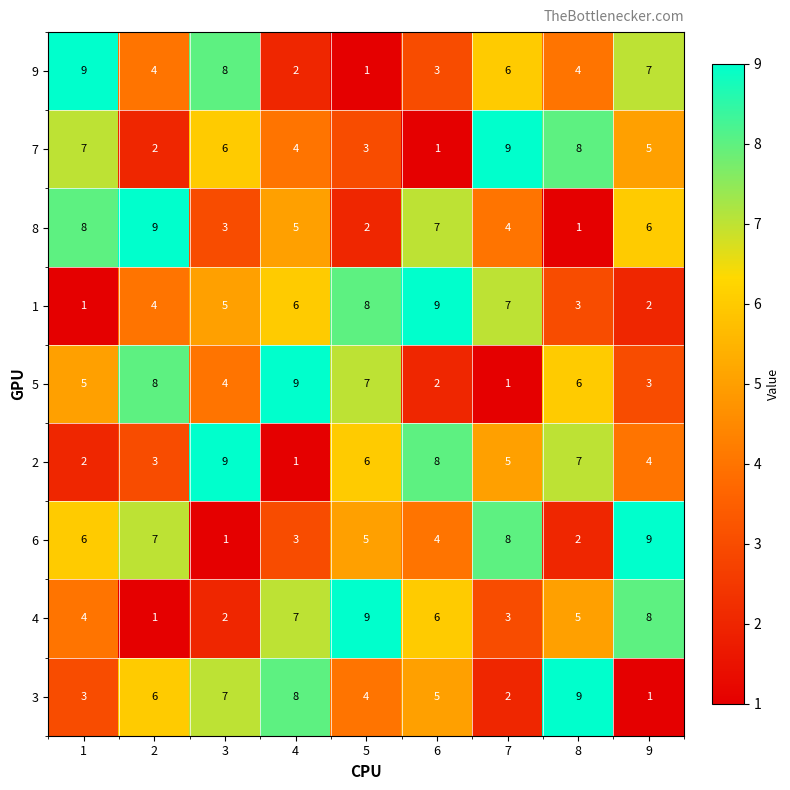

How many distinct data groups are displayed?

9